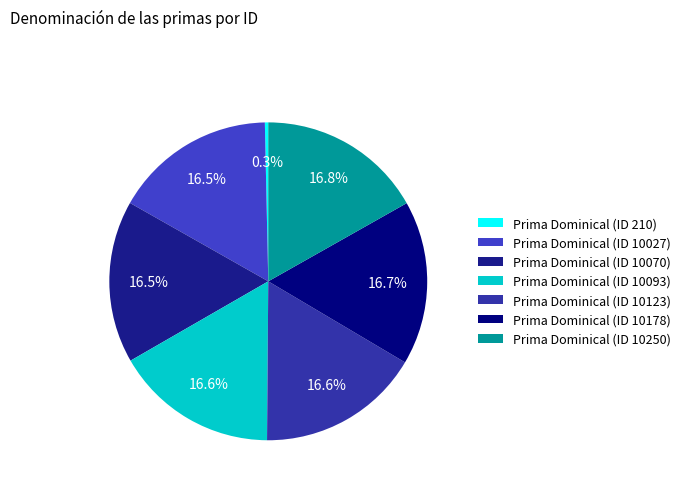

Does Prima Dominical (ID 10070) account for over 50% of the chart?

No